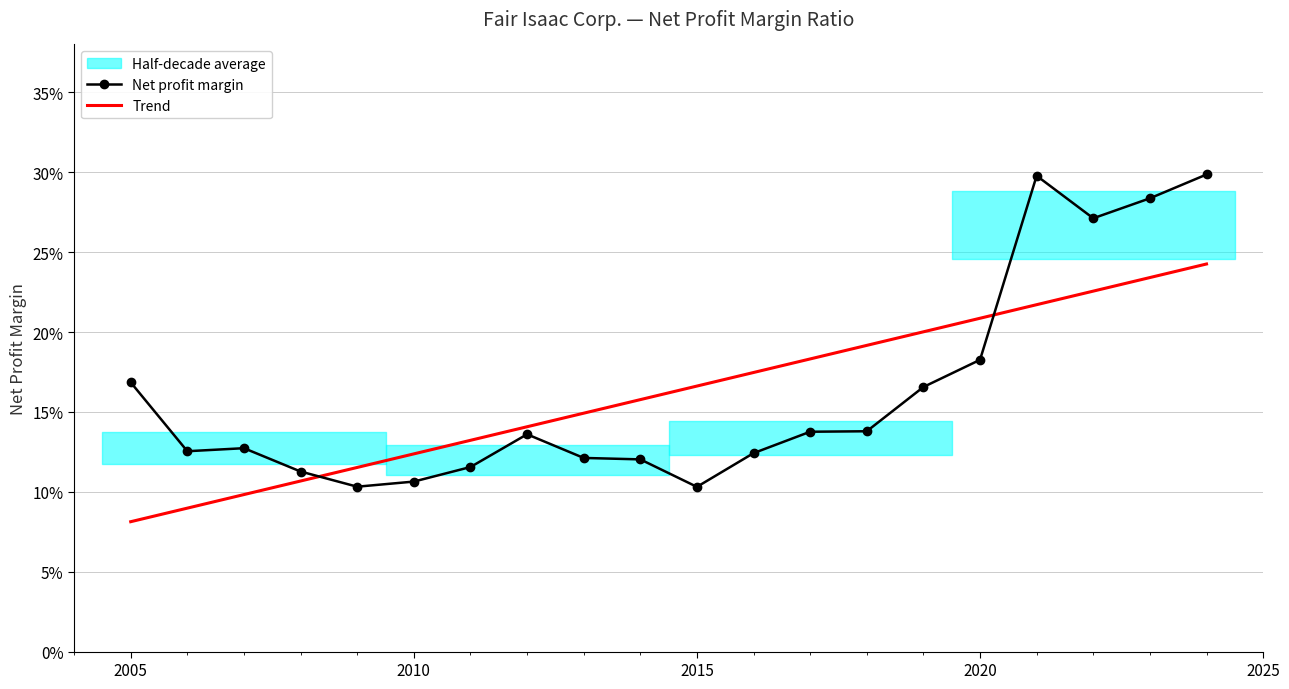

Is it true that the value at 2021 is 0.5?

False